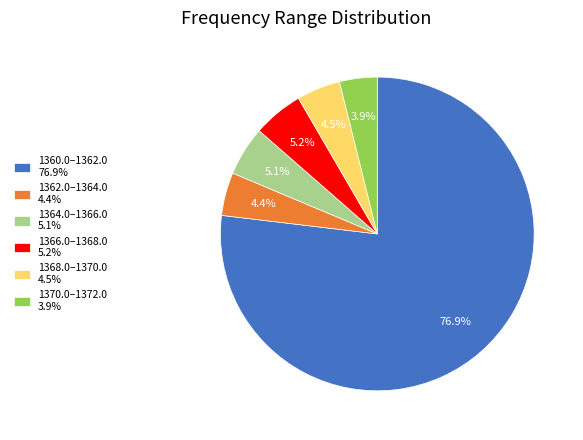

Which slice represents more than half of the pie?

1360.0–1362.0 76.9%